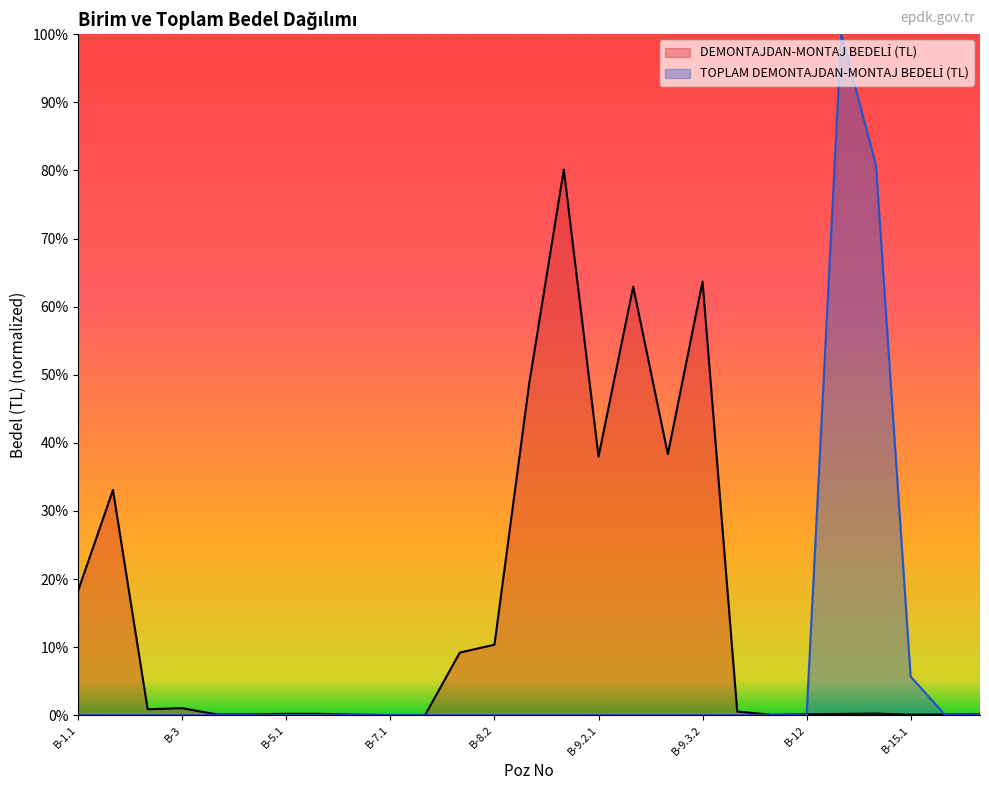

Rank the series at B-7.1 from lowest to highest value.

TOPLAM DEMONTAJDAN-MONTAJ BEDELİ (TL), DEMONTAJDAN-MONTAJ BEDELİ (TL)